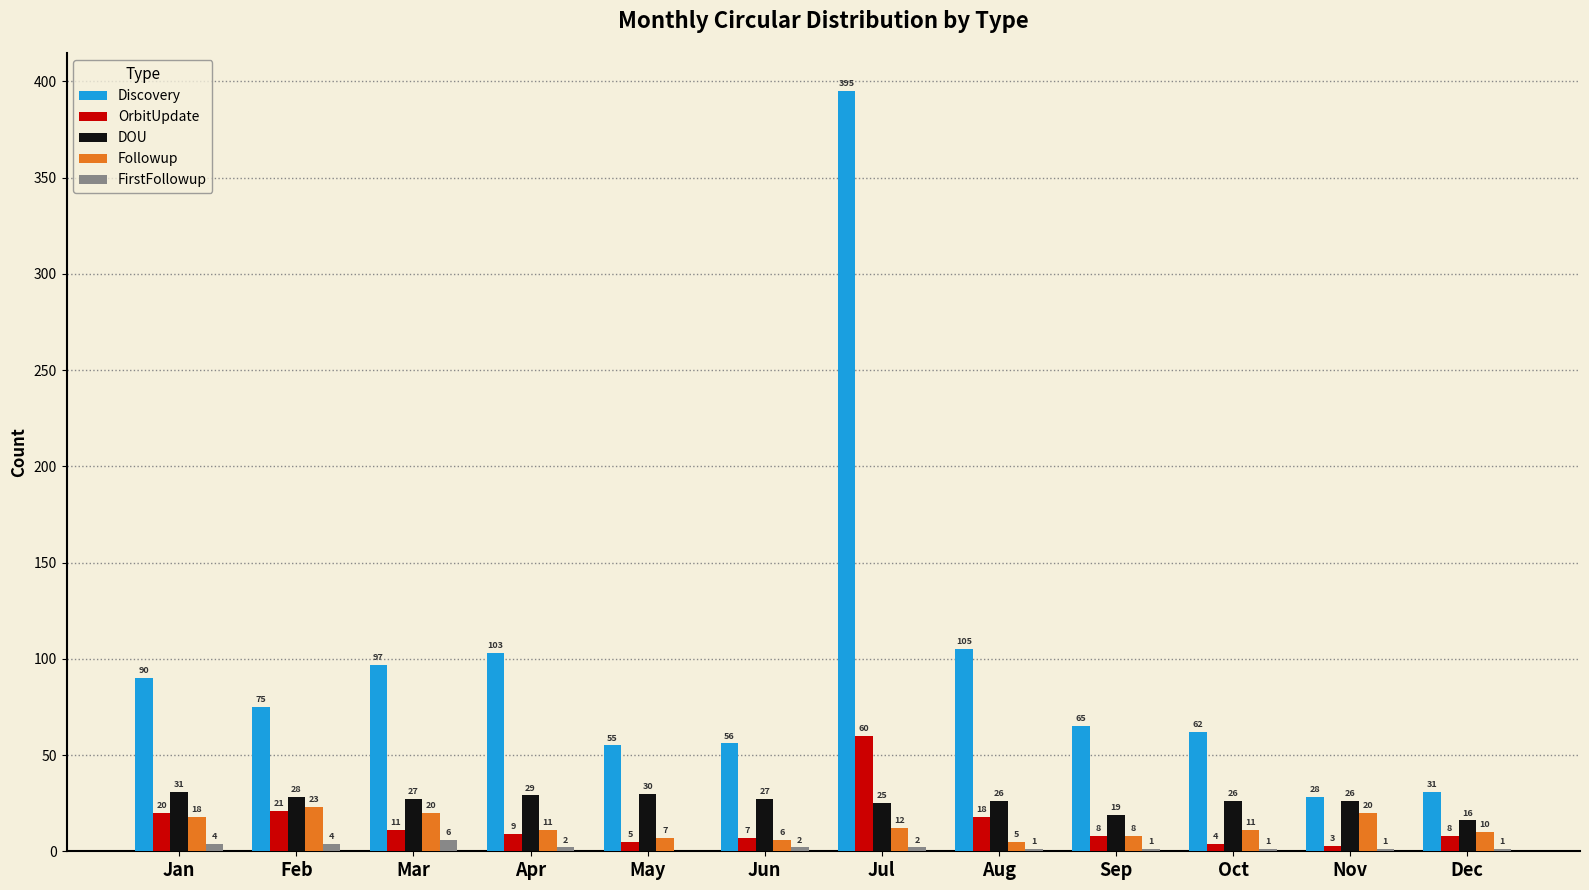

Count the number of categories in the chart.

12